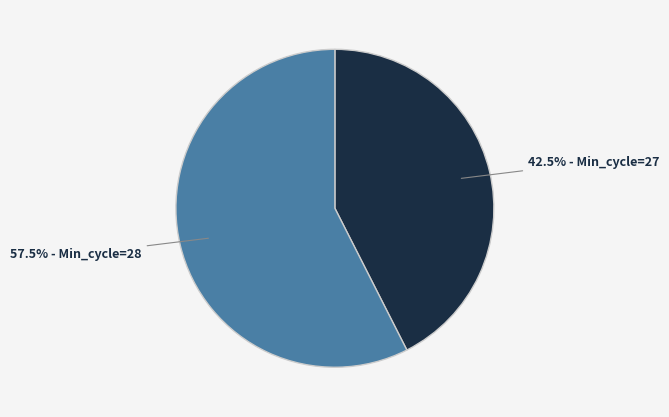

Which has a higher value, 42.5% - Min_cycle=27 or 57.5% - Min_cycle=28?

57.5% - Min_cycle=28